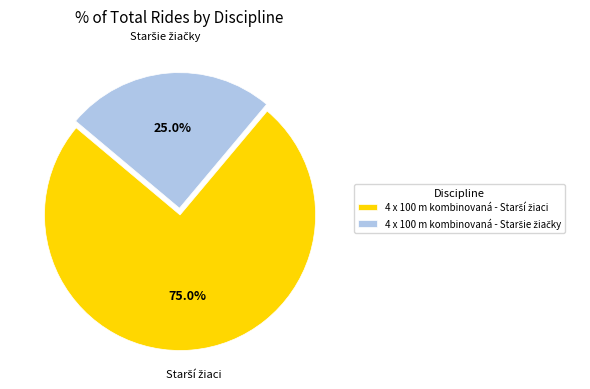

To the nearest percent, what is the difference between the 4 x 100 m kombinovaná - Starší žiaci and 4 x 100 m kombinovaná - Staršie žiačky slice percentages?

50%